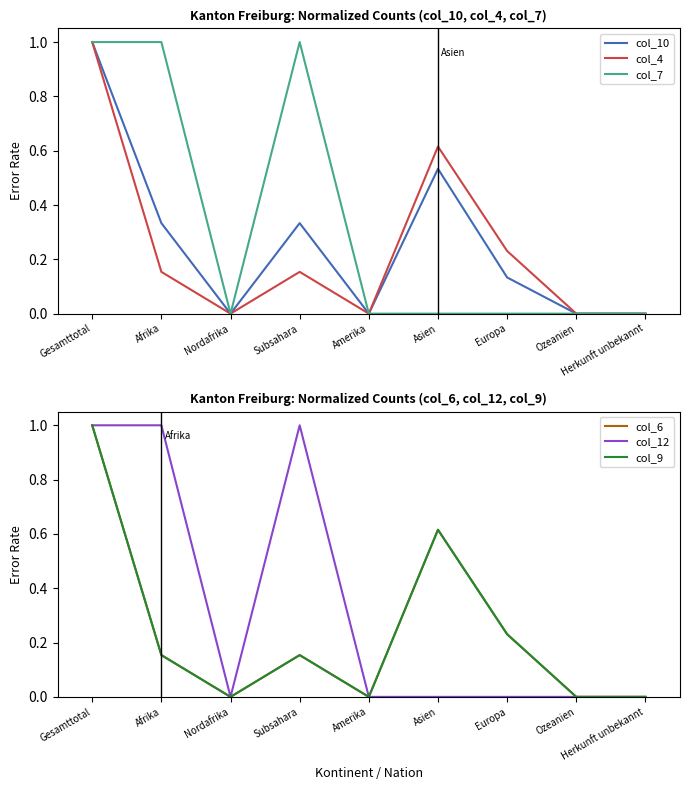

How many series are shown in this chart?

6